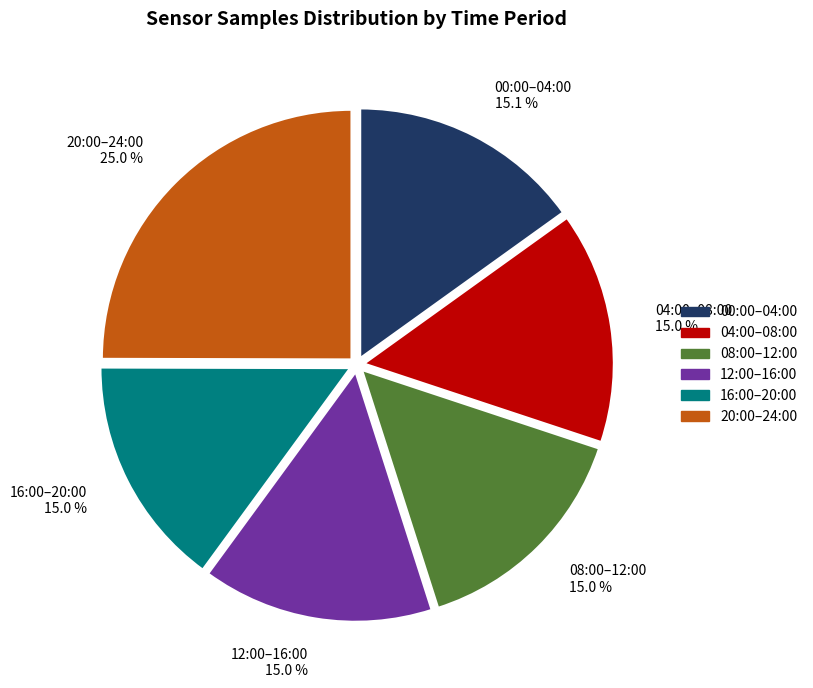

What is the largest slice in the pie chart?

20:00–24:00 25.0 %